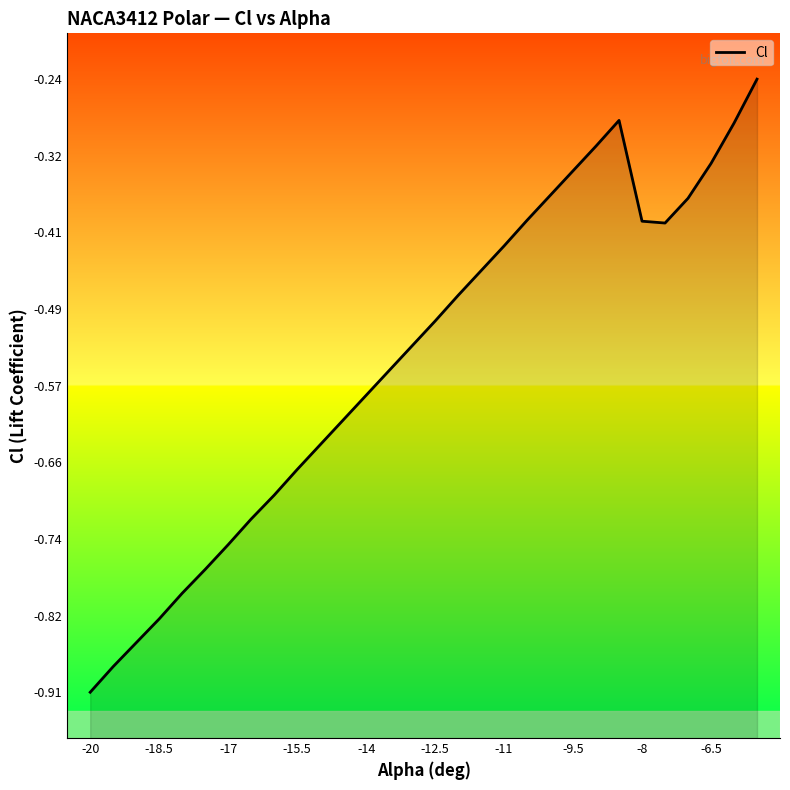

True or false: there are more than 0 points higher than both neighbors.

True